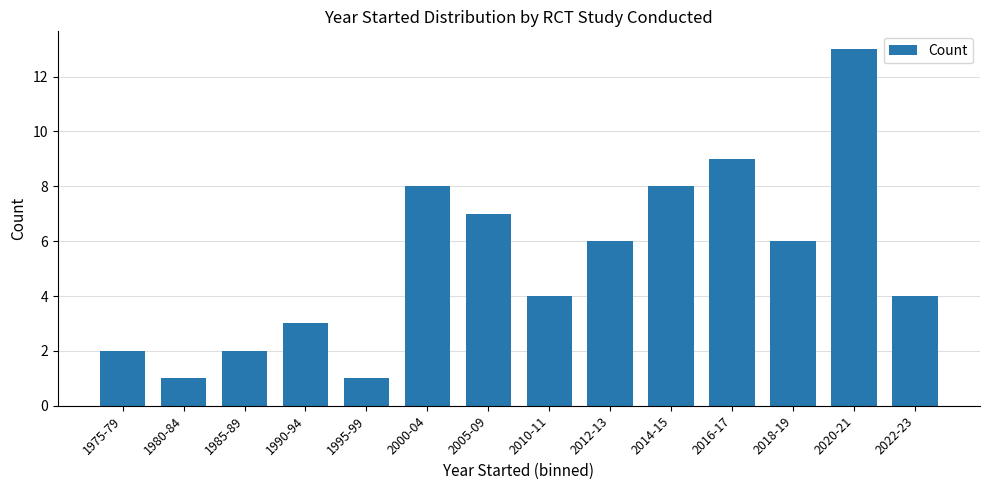

Reading left to right, extract all data points from this chart.

1975-79=2	1980-84=1	1985-89=2	1990-94=3	1995-99=1	2000-04=8	2005-09=7	2010-11=4	2012-13=6	2014-15=8	2016-17=9	2018-19=6	2020-21=13	2022-23=4